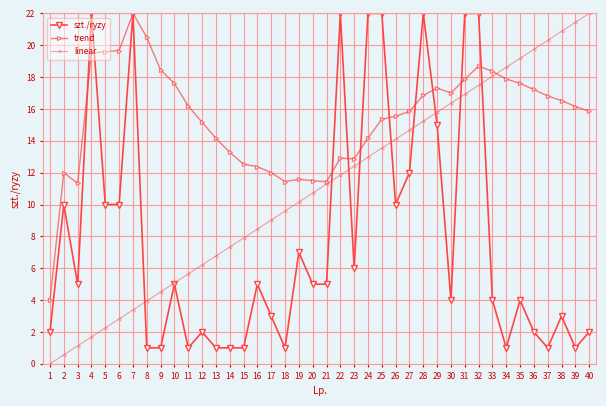

True or false: linear has more than 0 interior local peaks.

False